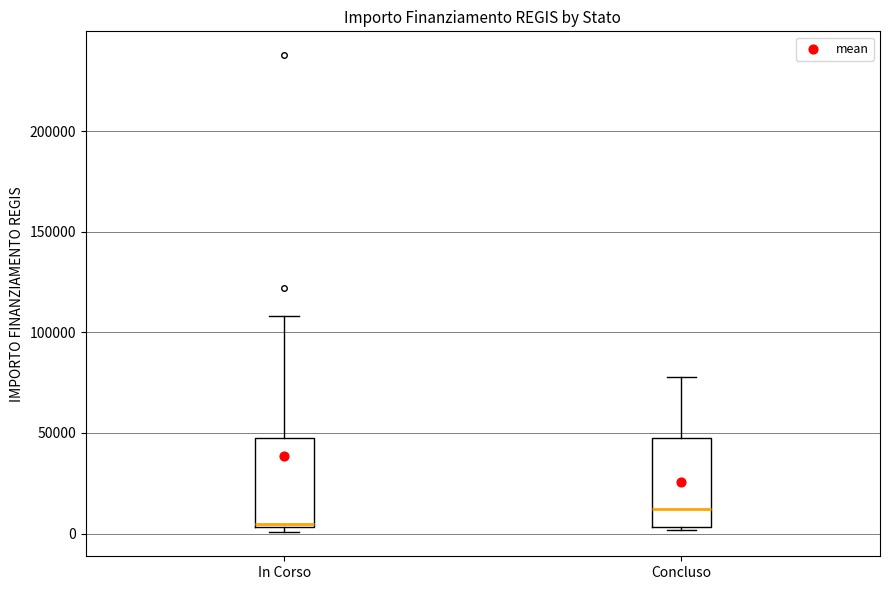

Which box has the highest median line?

Concluso